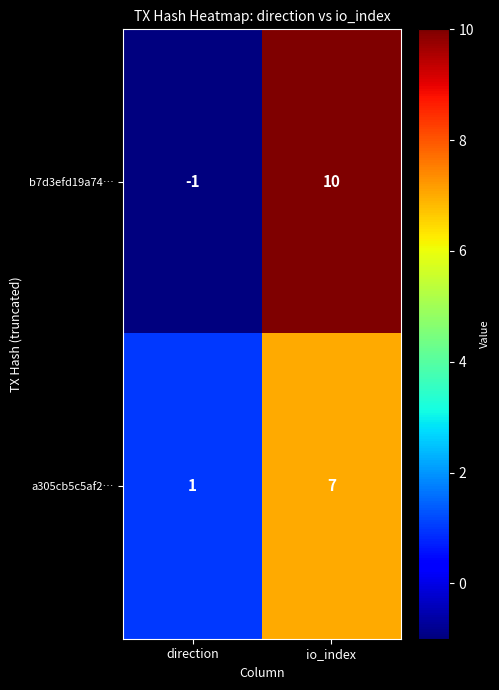

What is the sum of the b7d3efd19a74… values at io_index and direction?

9